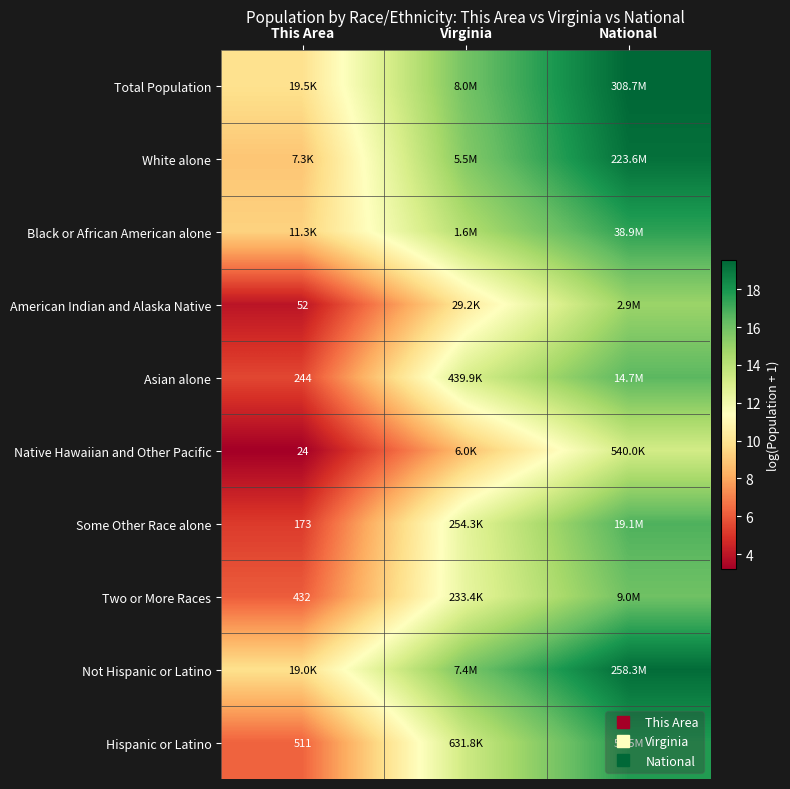

At which label is Some Other Race alone closest to 10?

Virginia